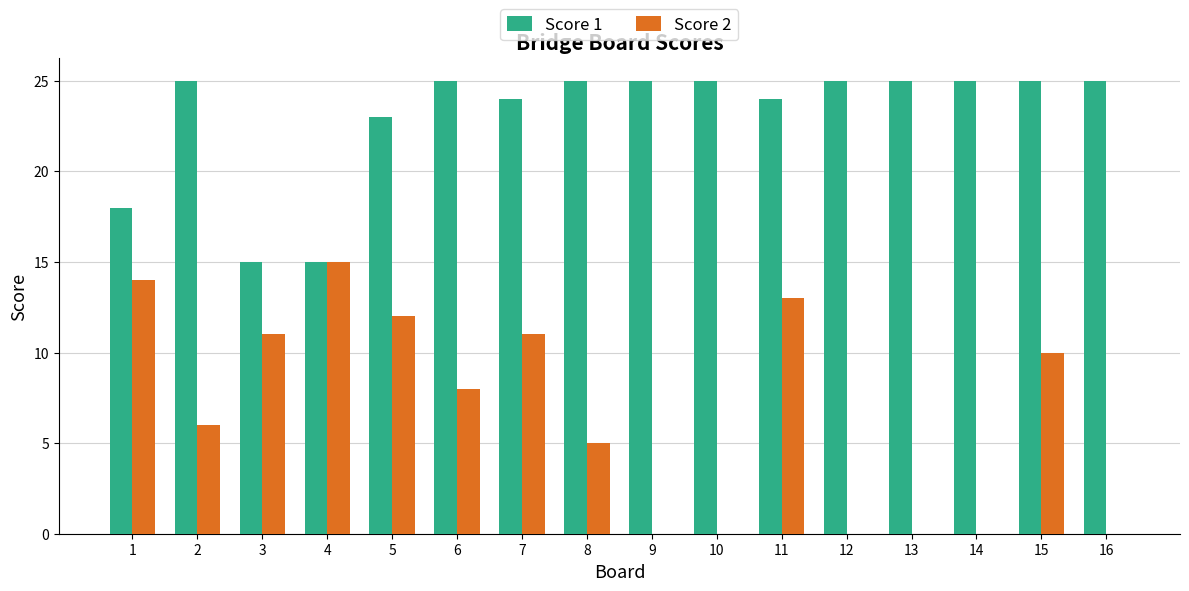

How many groups of bars are there?

16